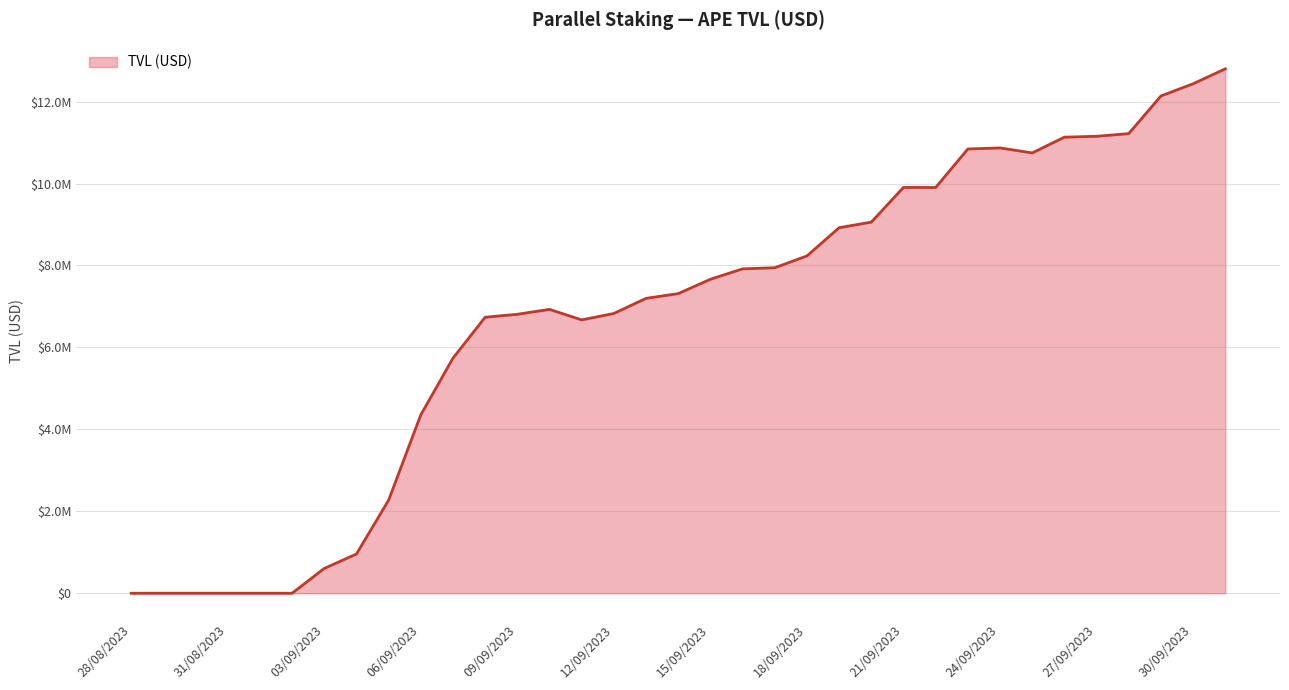

Does the chart have visible grid lines?

Yes